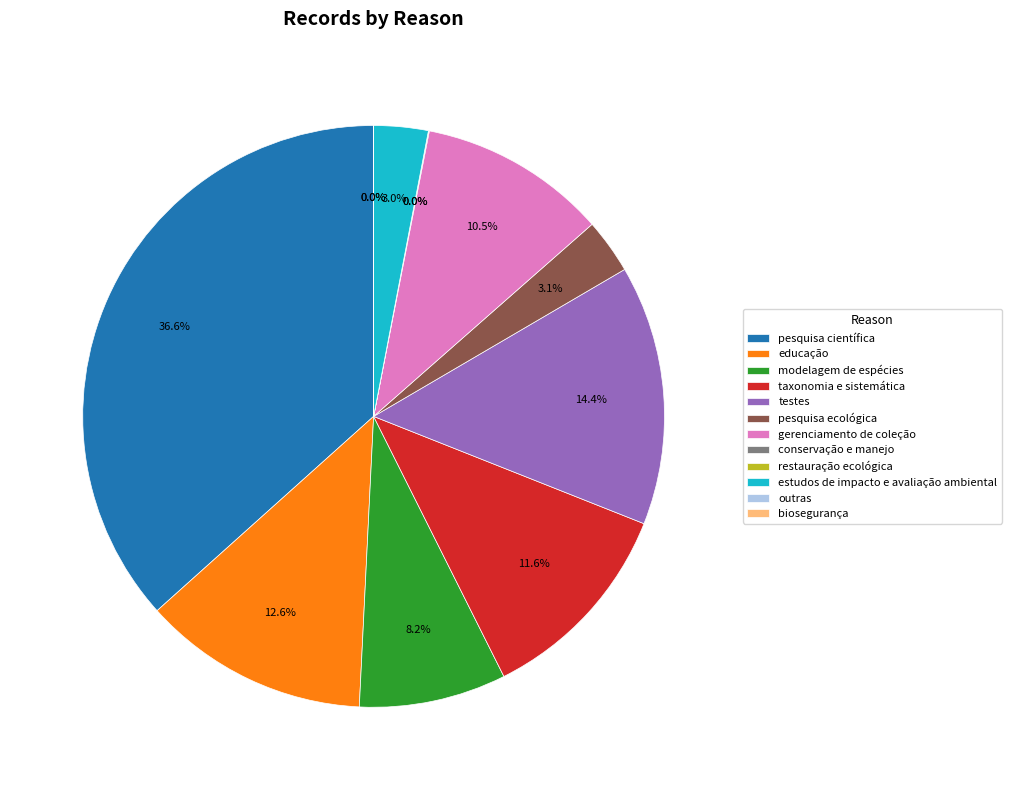

Is modelagem de espécies the majority of the pie?

No